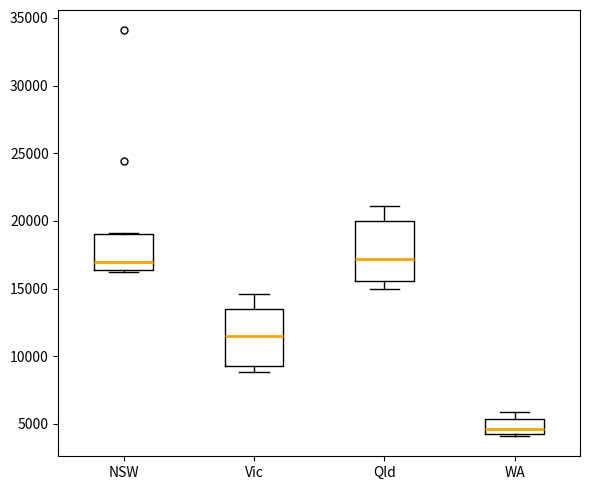

Where is the upper edge of the box for Vic on the y-axis? The values are not printed on the chart, so give them approximately, as read against the axis.

13500